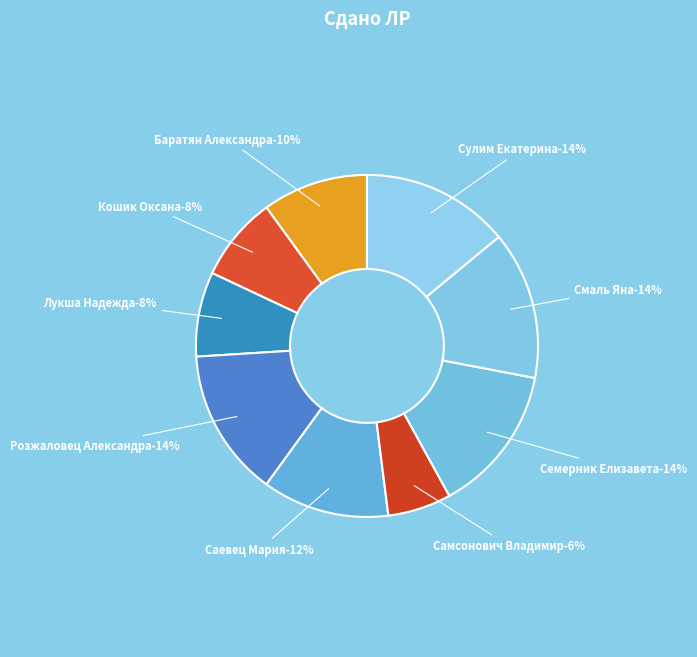

Does Смаль Яна account for over 50% of the chart?

No